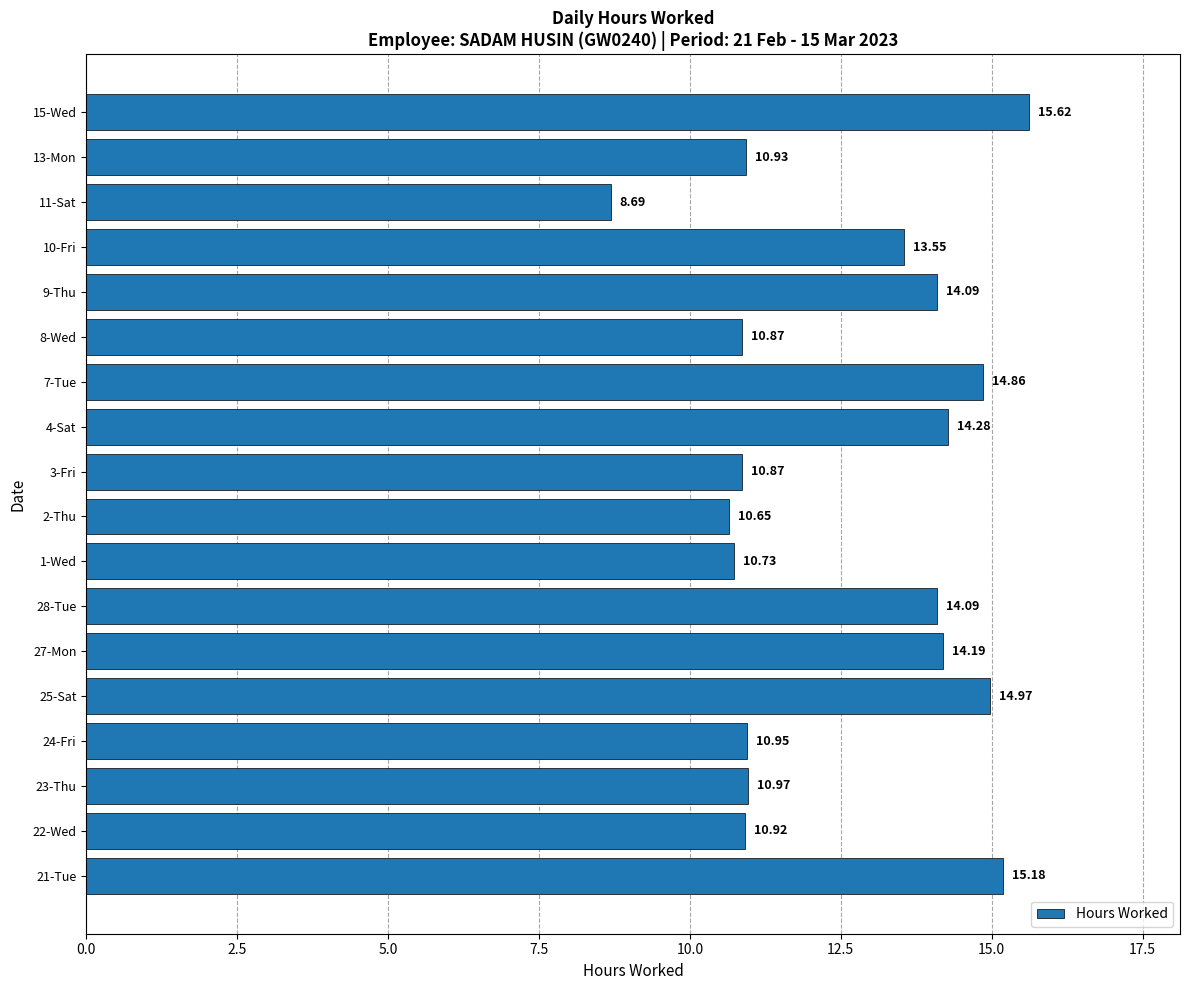

What is the sum of the values at 4-Sat and 11-Sat?

23.0